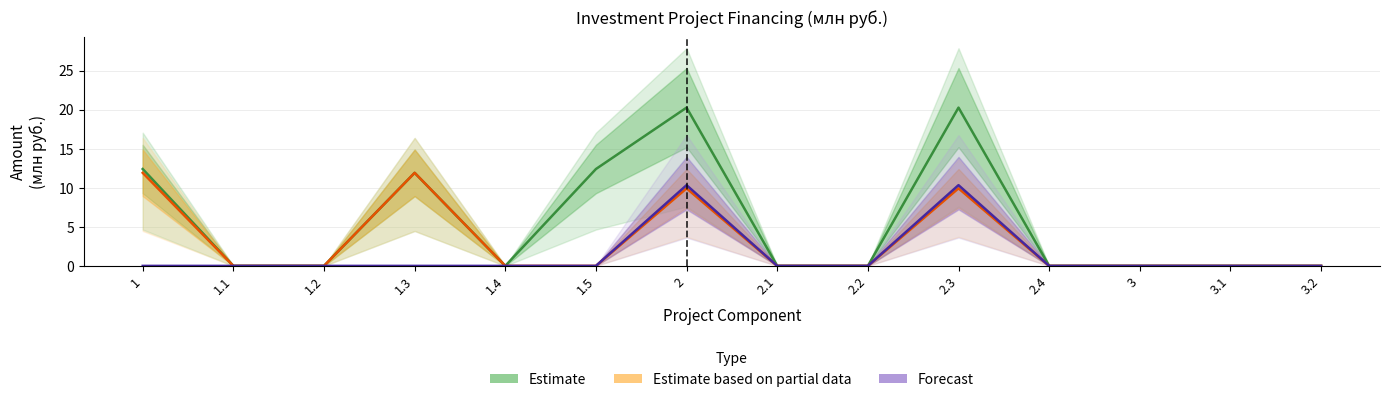

What is the difference between the maximum and minimum values in the Forecast series?

10.3